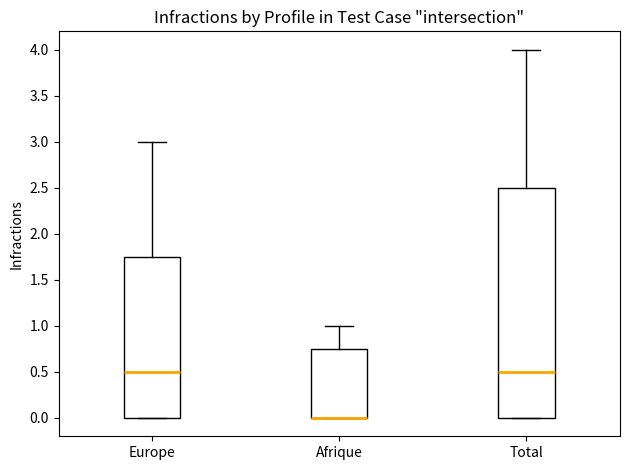

Reading left to right, read every box against the y-axis: the position of its median line, the range the box covers, and the ends of its whiskers. The values are not printed on the chart, so give them approximately, as read against the axis.

Europe: median 0.50, box 0.00 to 1.75, whiskers 0.00 to 3.00
Afrique: median 0.00 (drawn on the box's lower edge), box 0.00 to 0.75, whiskers 0.00 to 1.00
Total: median 0.50, box 0.00 to 2.50, whiskers 0.00 to 4.00